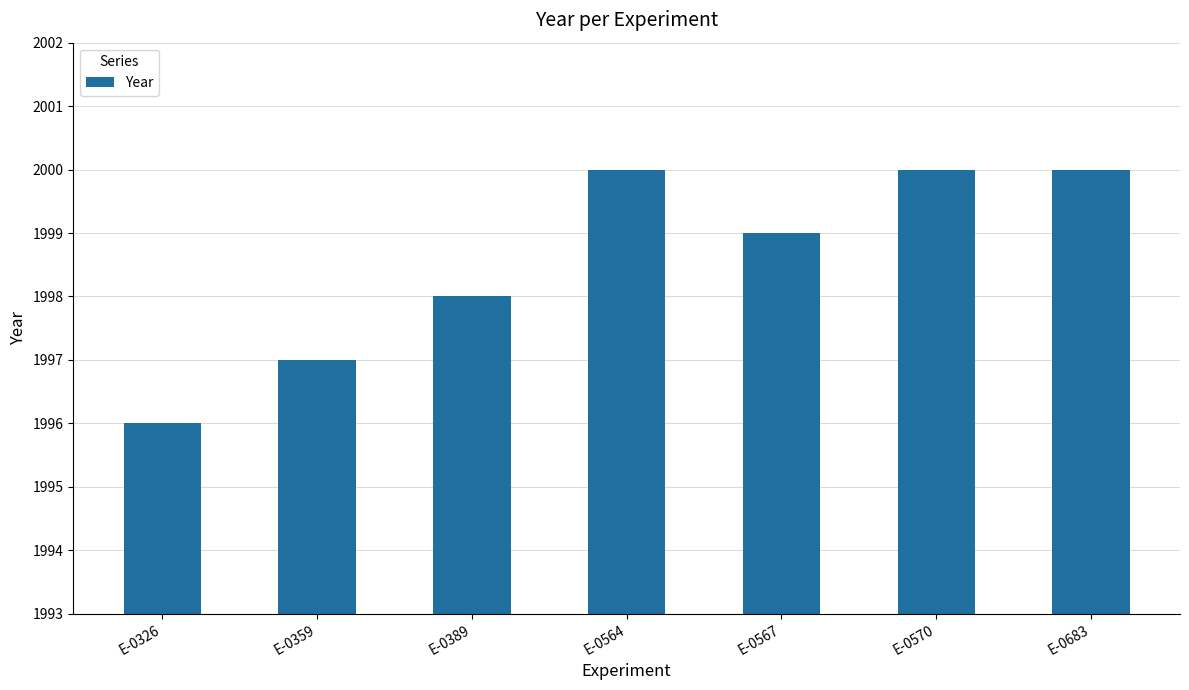

What is the smallest value displayed?

1996